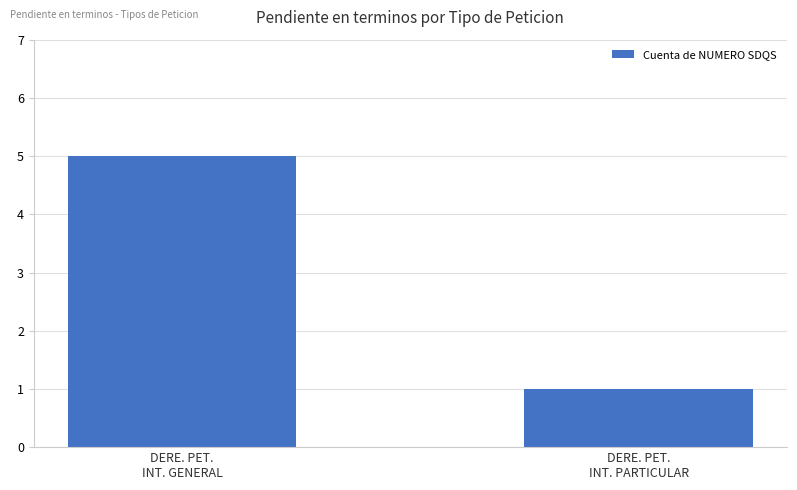

Rank the categories by value from highest to lowest.

DERE. PET.
INT. GENERAL, DERE. PET.
INT. PARTICULAR